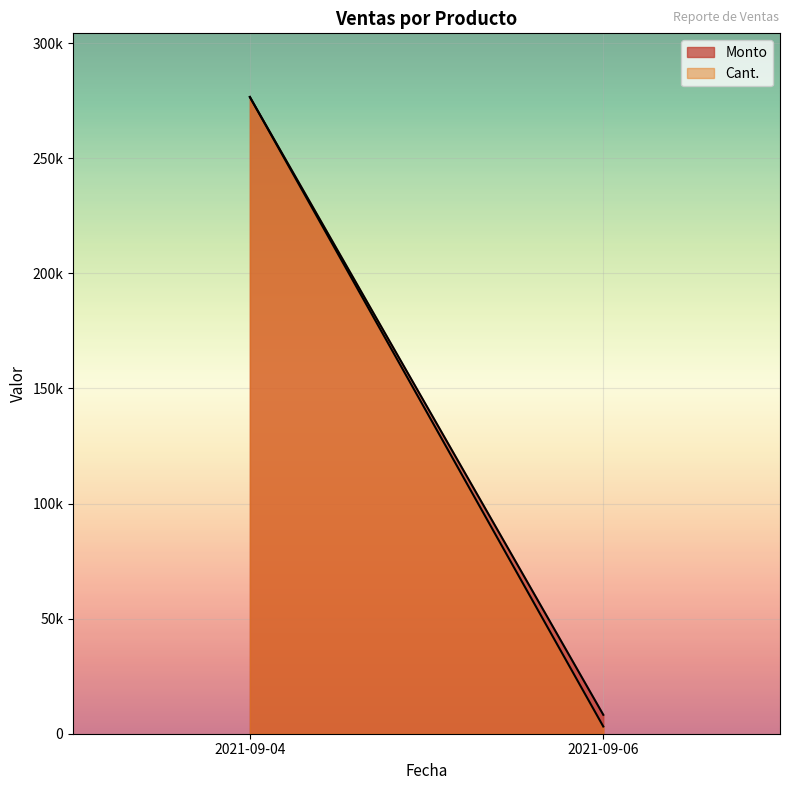

Which series has the largest range (max minus min)?

Cant.